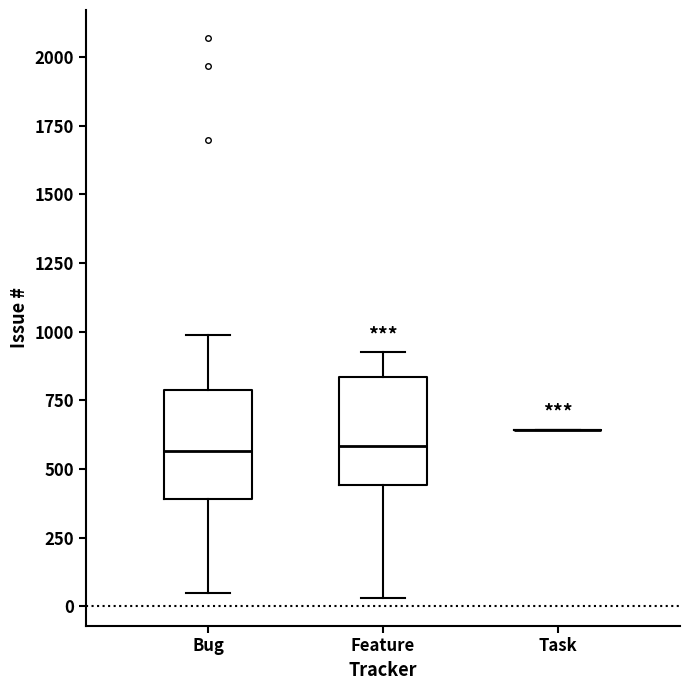

Reading left to right, transcribe this box plot: for each box, give where its median line is, the range the box spans, and where its two whiskers end, as read against the y-axis. The values are not printed on the chart, so give them approximately, as read against the axis.

Bug: median 550, box 400 to 800, whiskers 50 to 1000
Feature: median 600, box 450 to 850, whiskers 50 to 950
Task: box collapsed to a line at 650, whiskers 650 to 650